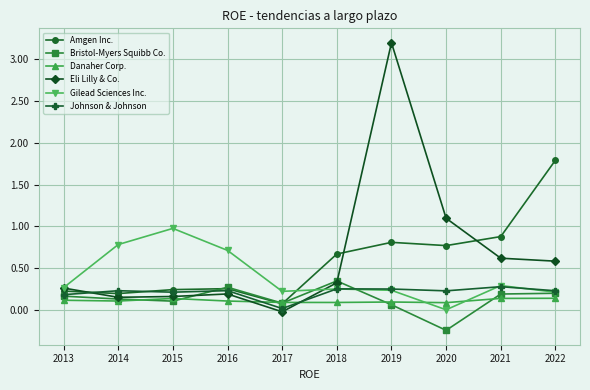

Does the chart have visible grid lines?

Yes